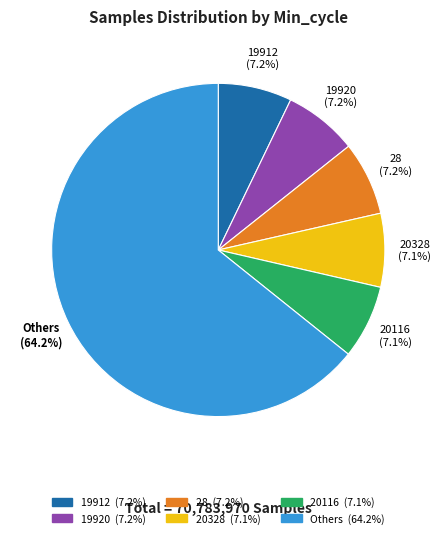

Is there any slice that represents more than half of the pie?

Yes